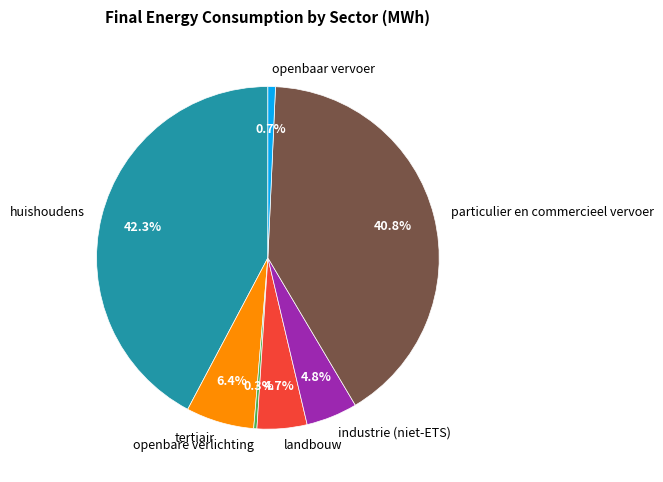

What is the largest slice in the pie chart?

huishoudens